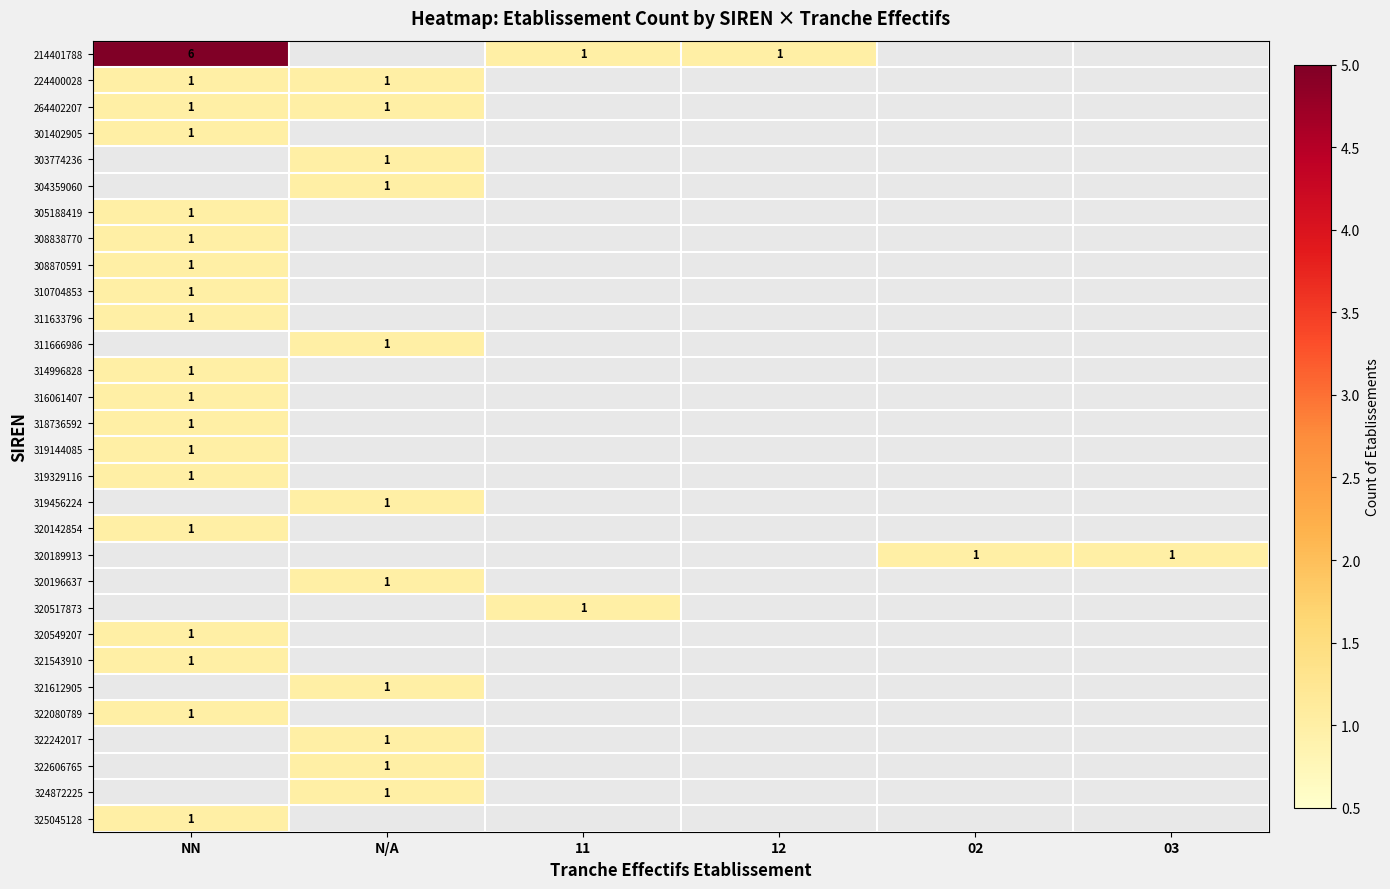

Where is row_6 nearest to the value 1?

NN